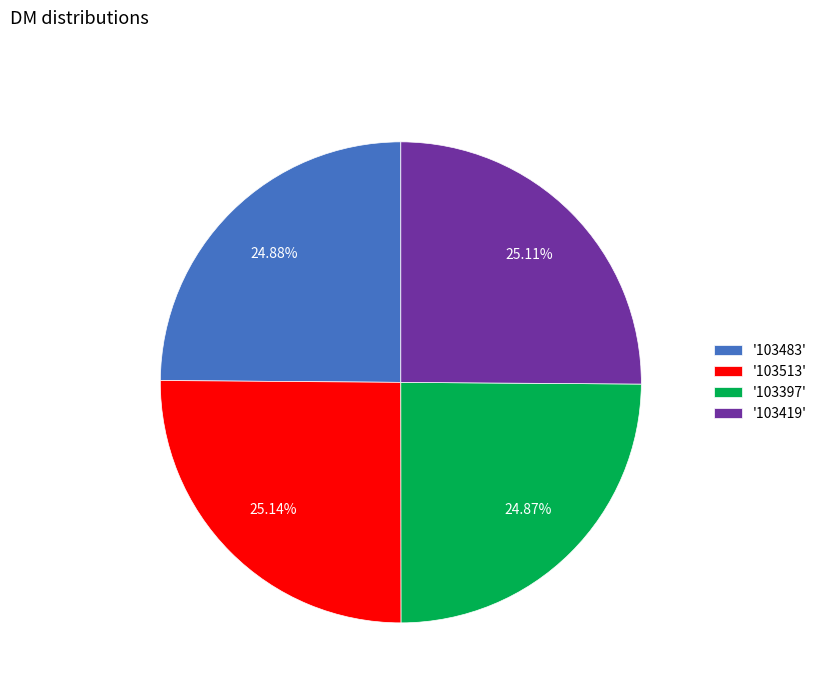

What is the ratio of the value at '103513' to the value at '103483'?

1.0